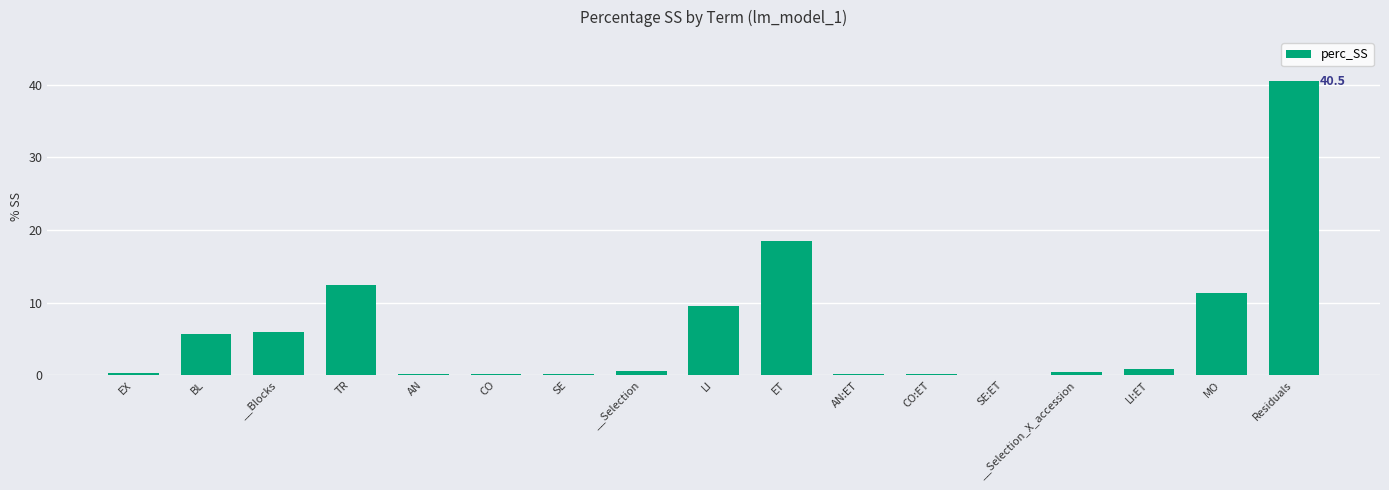

What is the greatest value displayed?

40.5